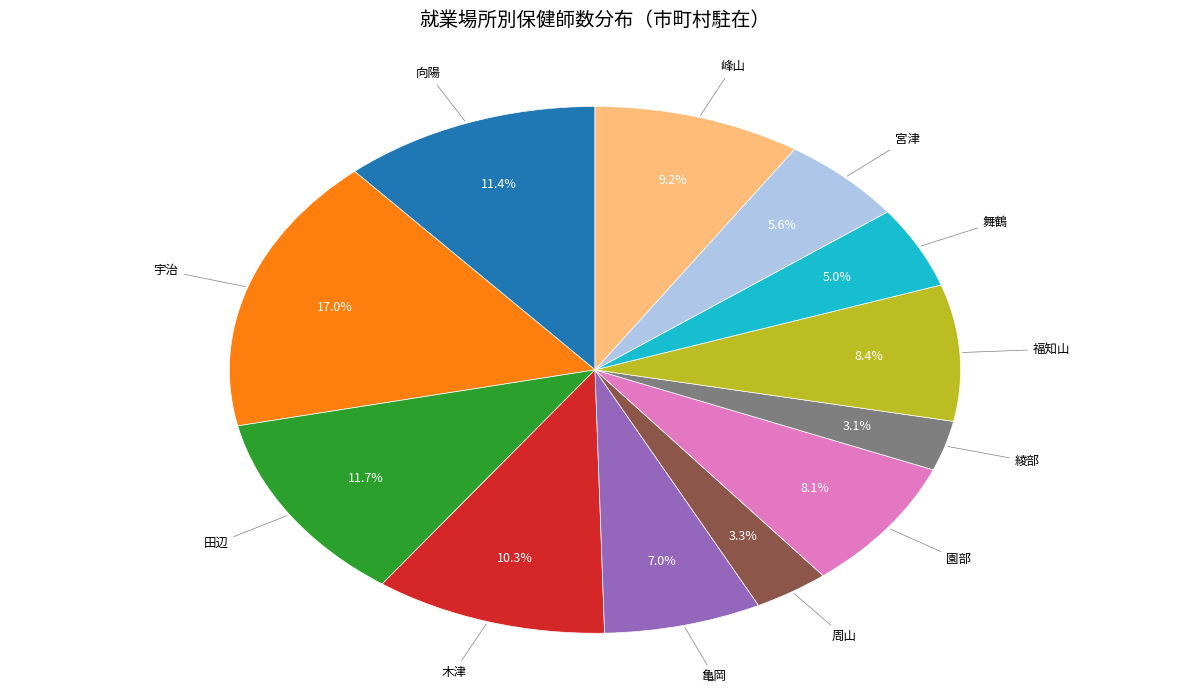

Is there any slice that represents more than half of the pie?

No